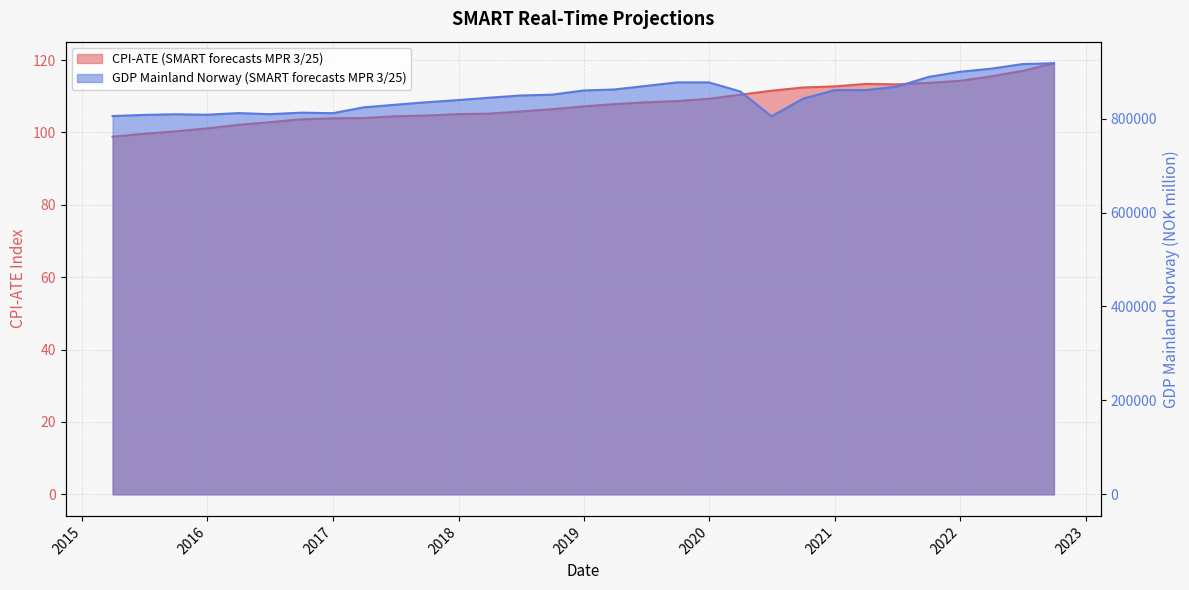

True or false: GDP Mainland Norway (SMART forecasts MPR 3/25) and CPI-ATE (SMART forecasts MPR 3/25) cross at least once.

False